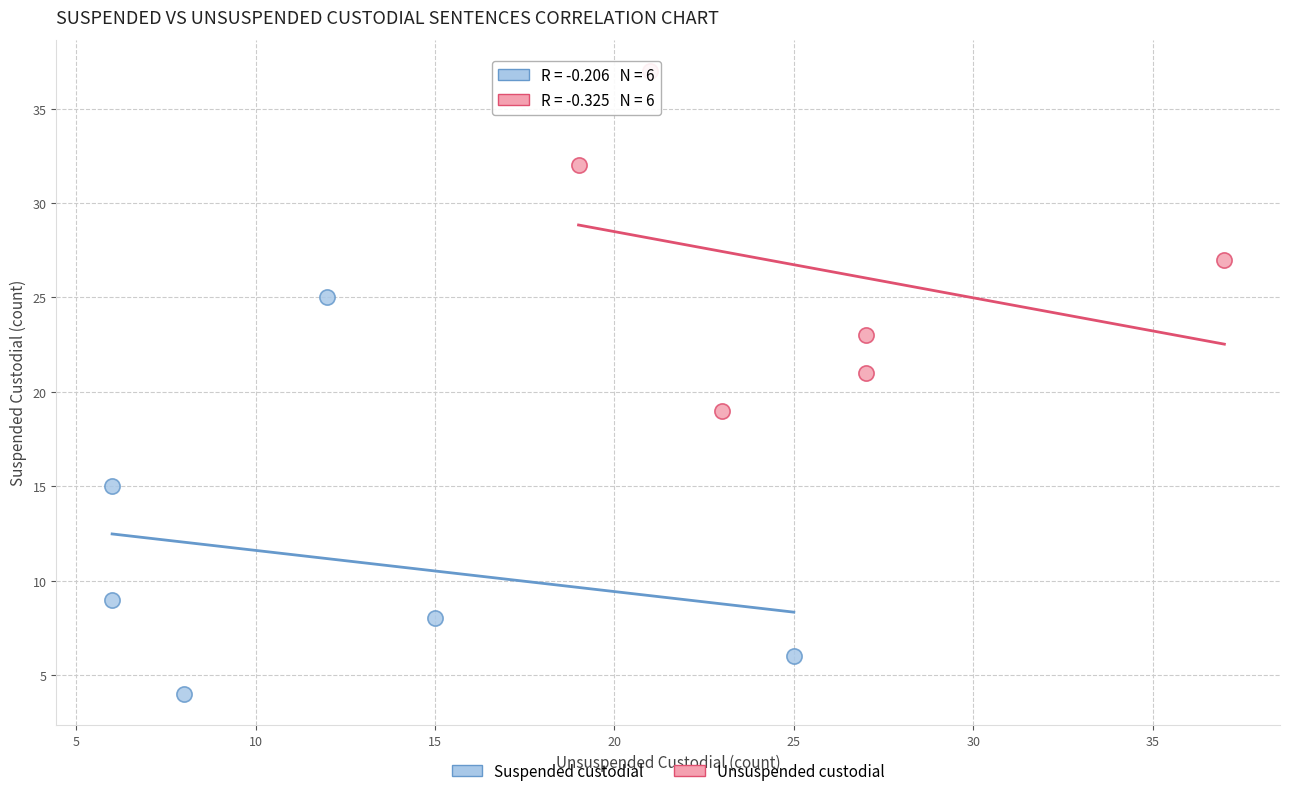

Which series has the largest Y range (max minus min)?

Suspended custodial